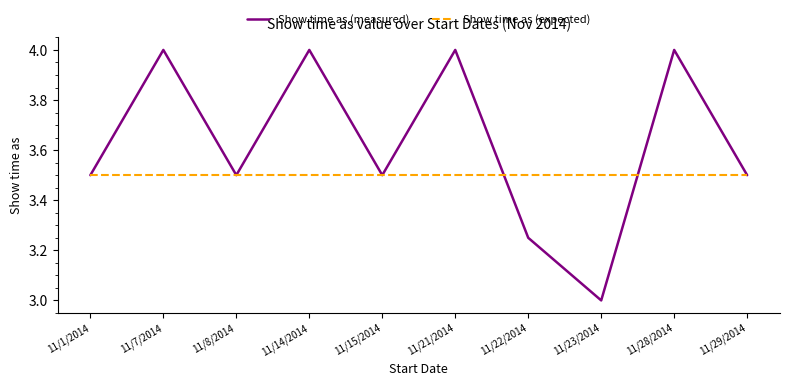

What is the difference between the Show time as (measured) values at 11/21/2014 and 11/15/2014?

0.5